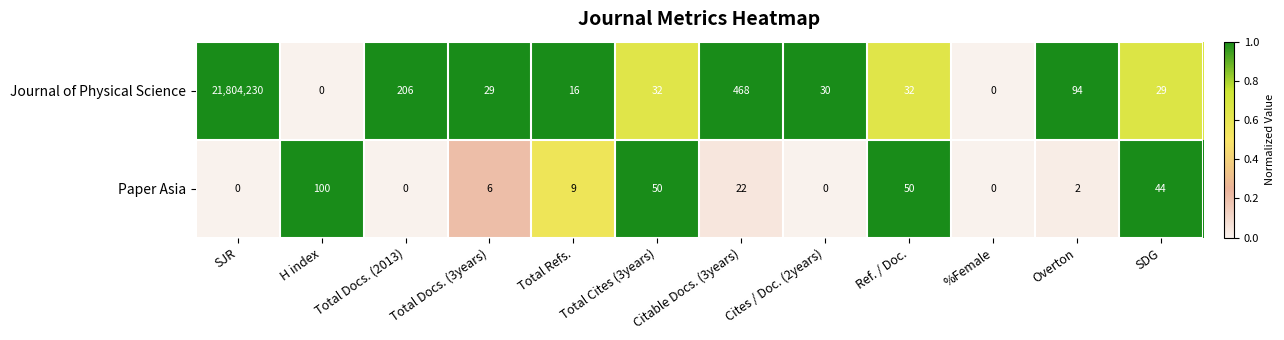

At which label is Journal of Physical Science closest to 10902115?

Citable Docs. (3years)